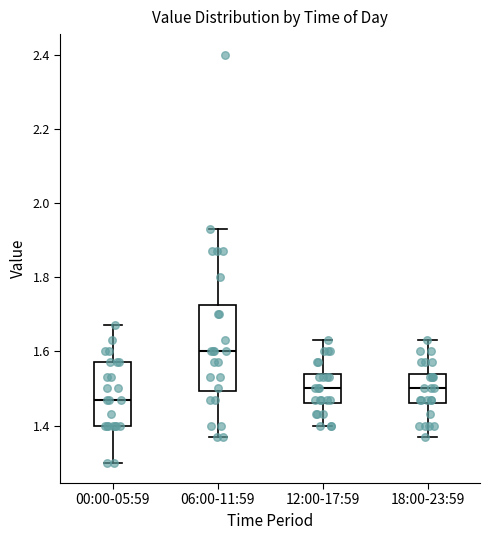

Reading left to right, read every box against the y-axis: the position of its median line, the range the box covers, and the ends of its whiskers. The values are not printed on the chart, so give them approximately, as read against the axis.

00:00-05:59: median 1.48, box 1.40 to 1.58, whiskers 1.30 to 1.68
06:00-11:59: median 1.60, box 1.50 to 1.72, whiskers 1.38 to 1.94
12:00-17:59: median 1.50, box 1.46 to 1.54, whiskers 1.40 to 1.64
18:00-23:59: median 1.50, box 1.46 to 1.54, whiskers 1.38 to 1.64